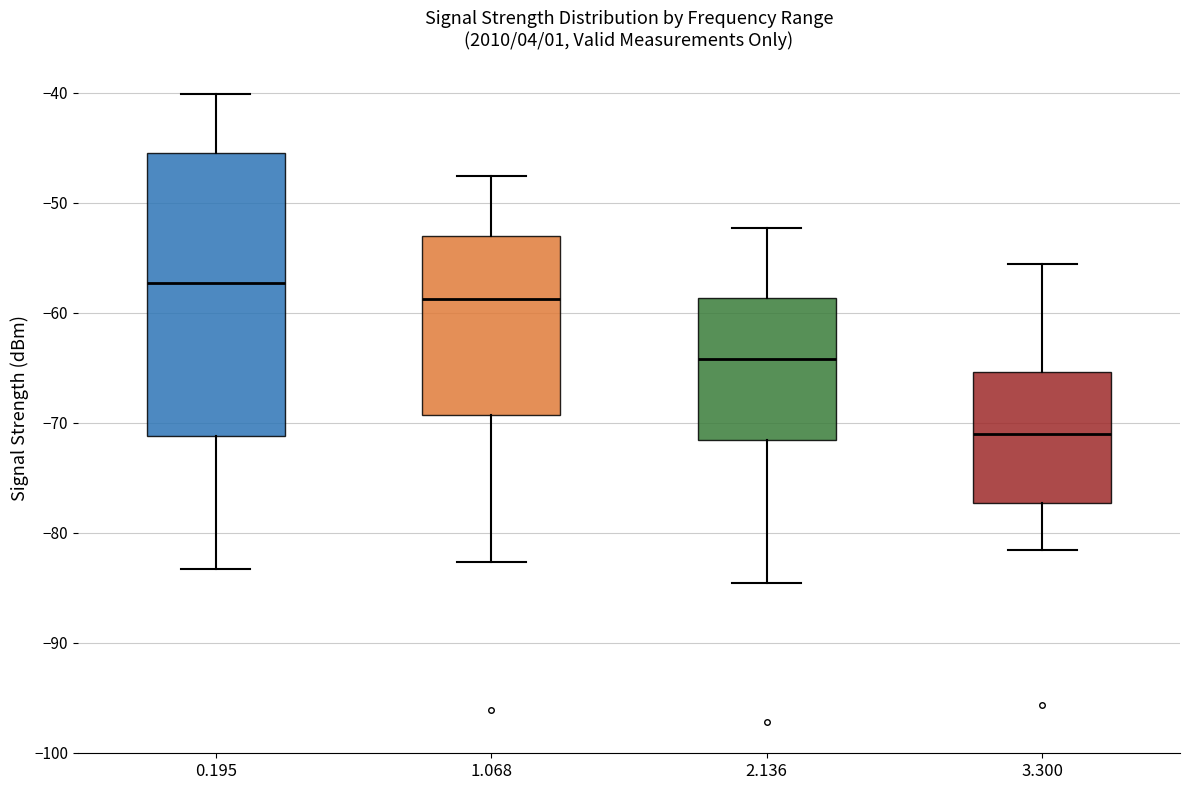

Where does the lower whisker of the box at x = 0.195 end on the y-axis? The values are not printed on the chart, so give them approximately, as read against the axis.

-83